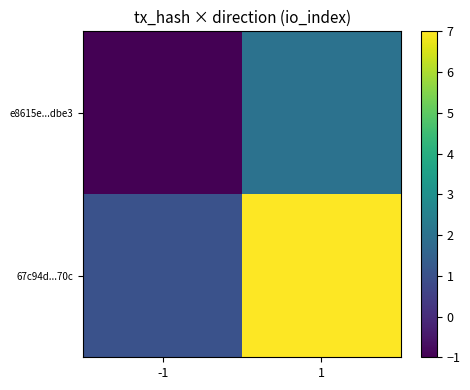

List the series in order of their overall mean, lowest first.

e8615e...dbe3, 67c94d...70c